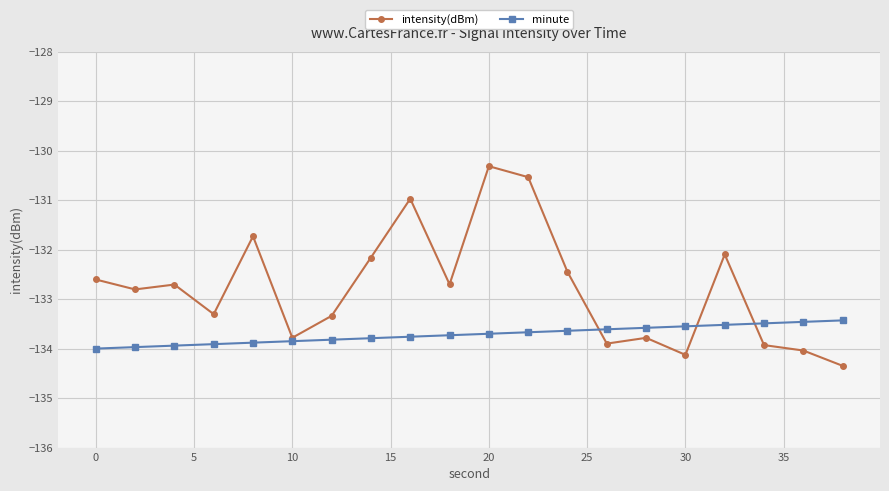

True or false: intensity(dBm) has more than 1 points higher than both neighbors.

True